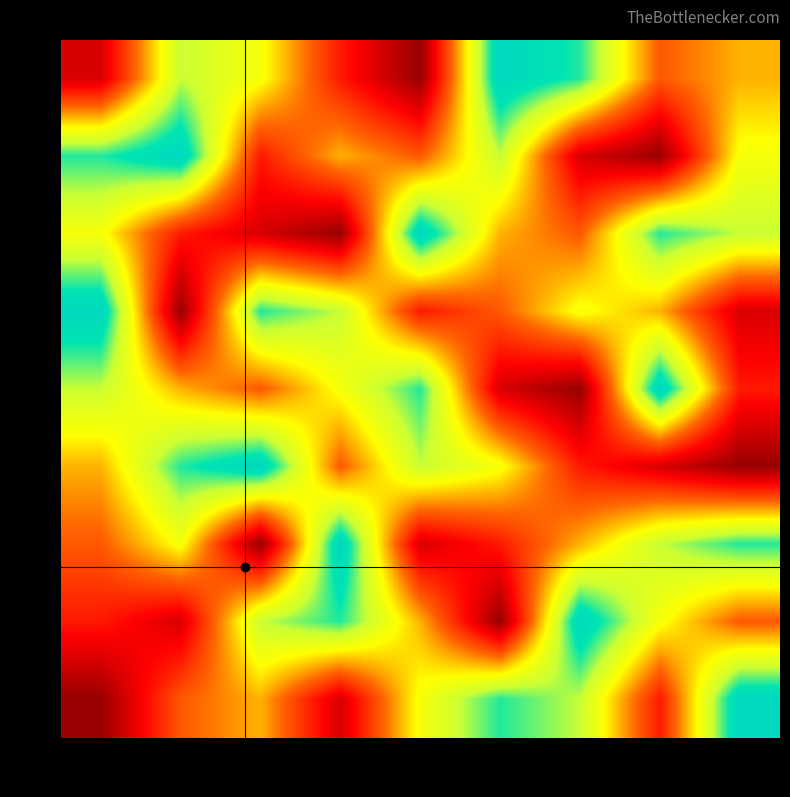

What is the spread (max minus min) of values at 50k?

8